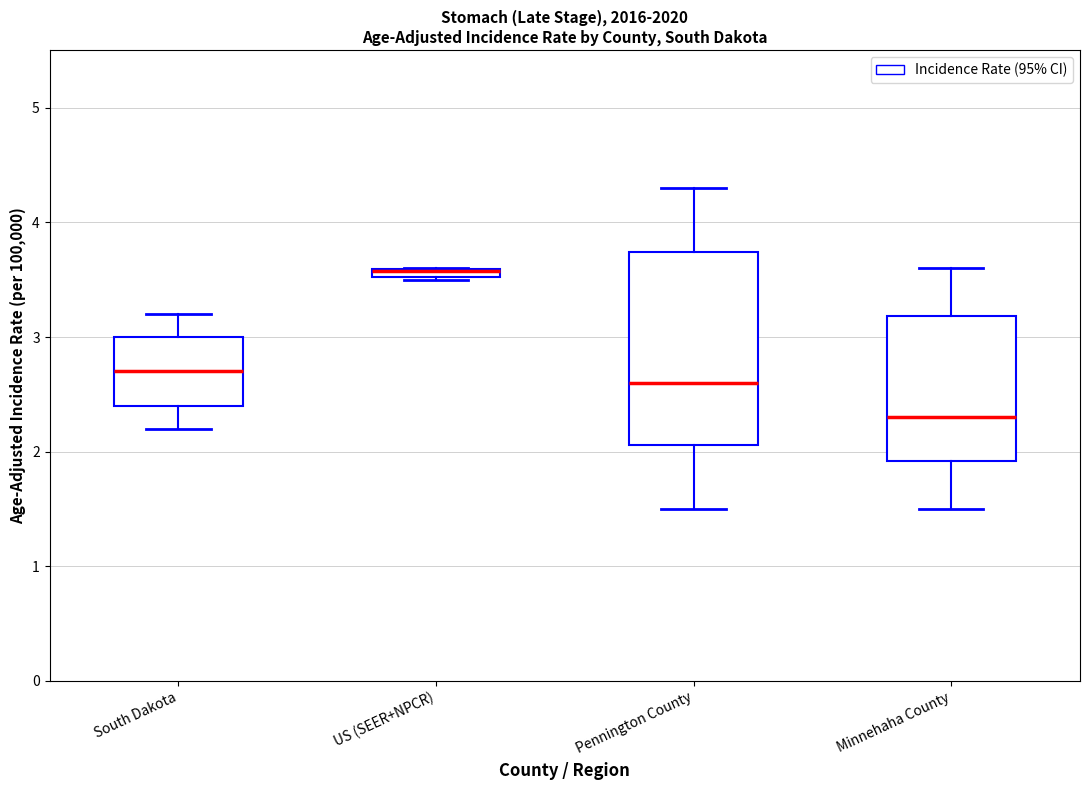

Where does the lower whisker of the box for Minnehaha County end on the y-axis? The values are not printed on the chart, so give them approximately, as read against the axis.

1.5